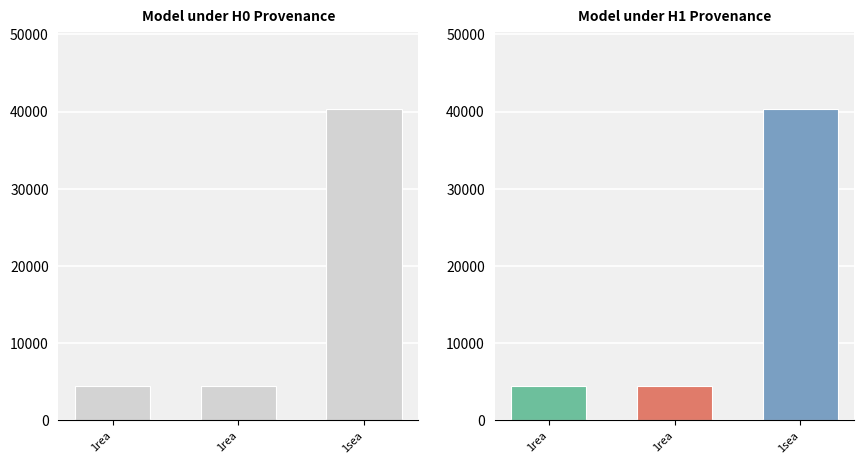

What is the label of the 1st bar from the left?

1rea